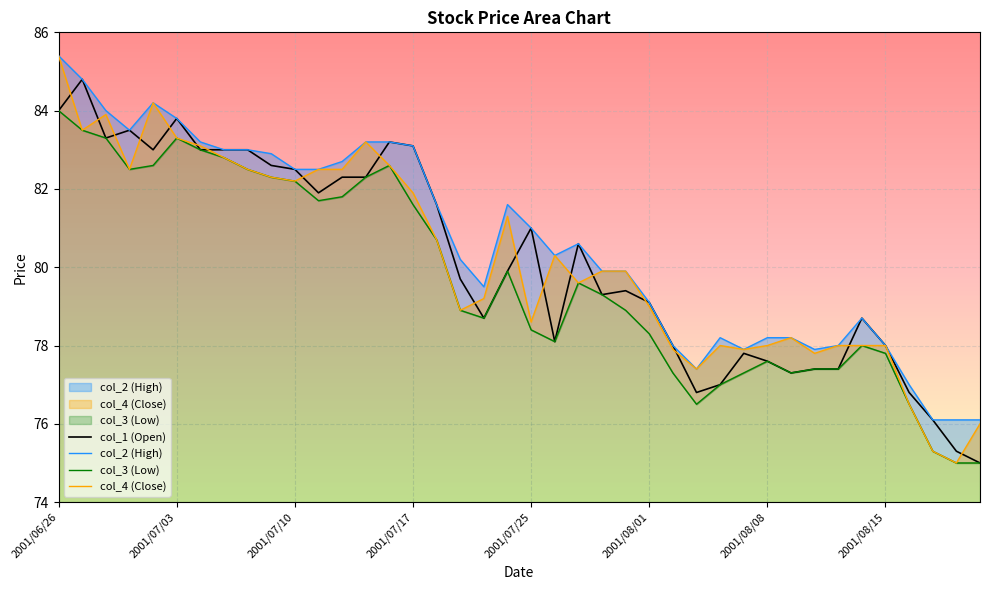

What is the maximum value for col_1 (Open)?

84.8